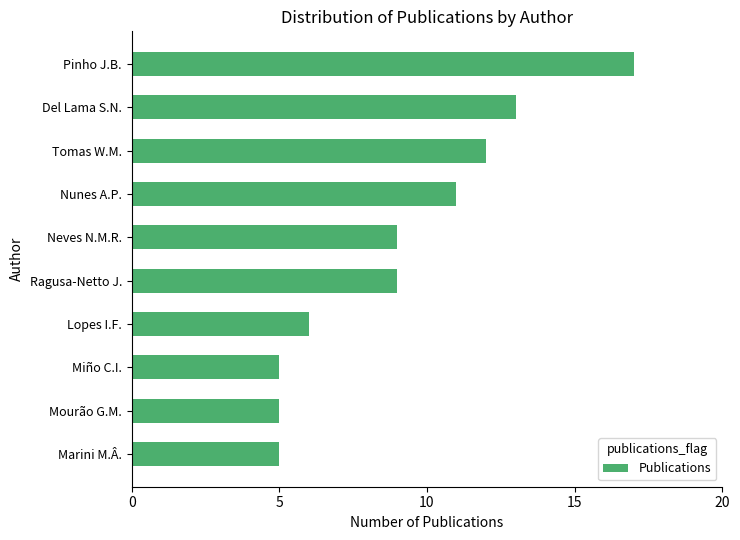

What is the maximum value shown in the chart?

17